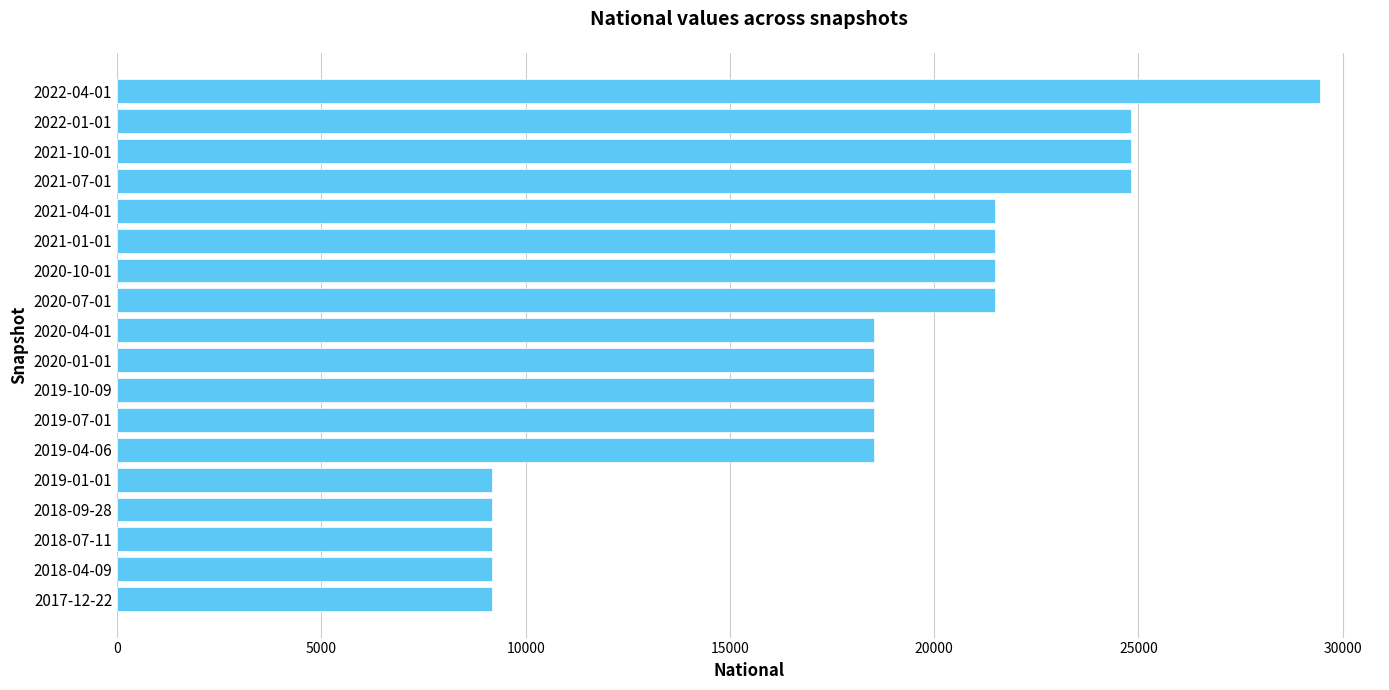

Is it true that the value at 2021-10-01 is 24809?

True